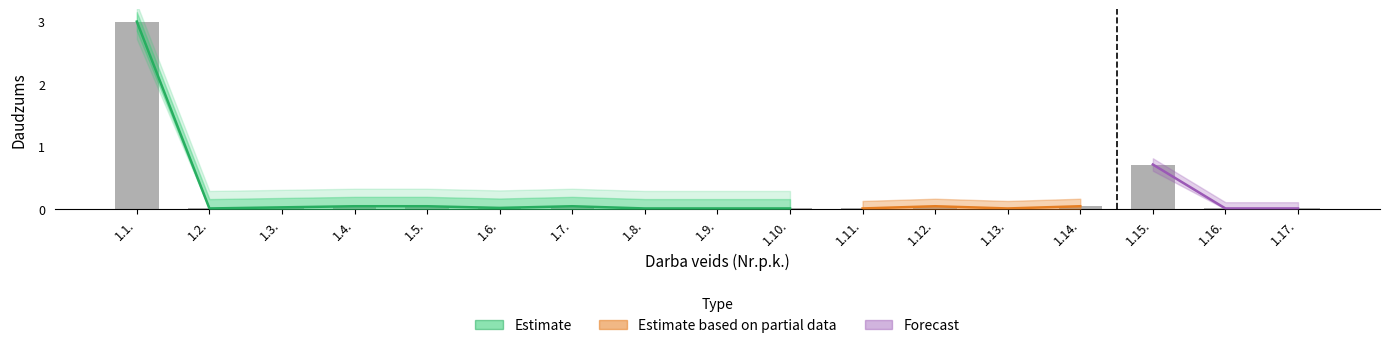

What is the label of the 17th bar from the left?

1.17.